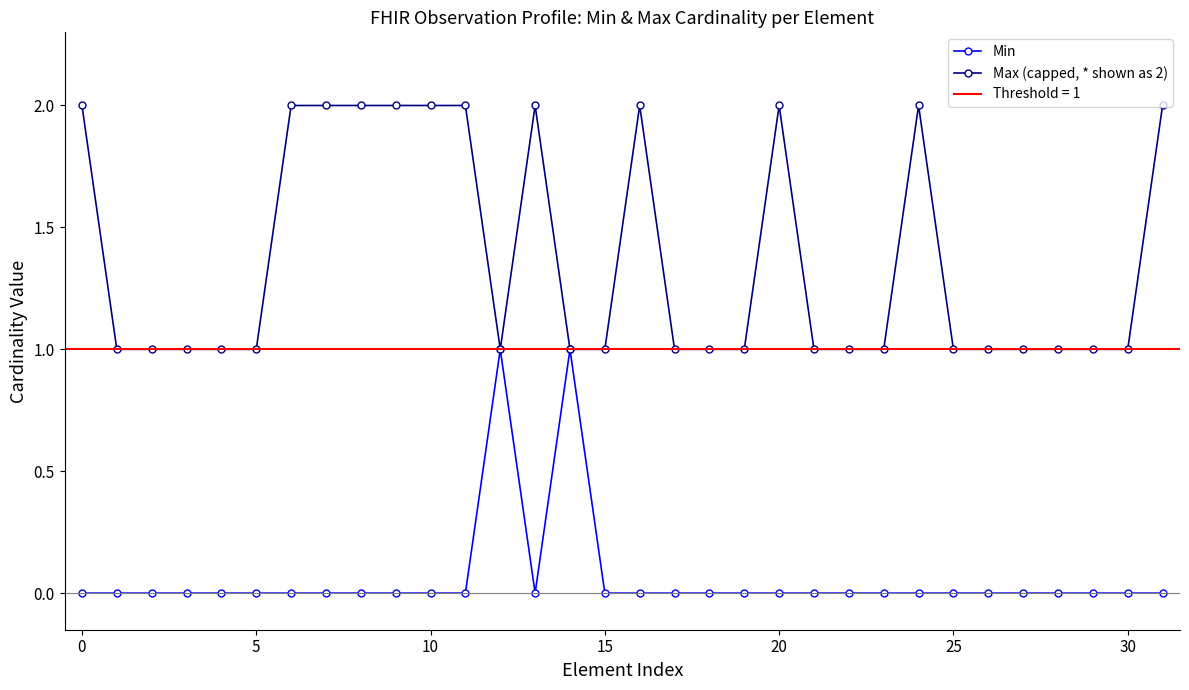

True or false: Min has a value of 1 at 9.

False